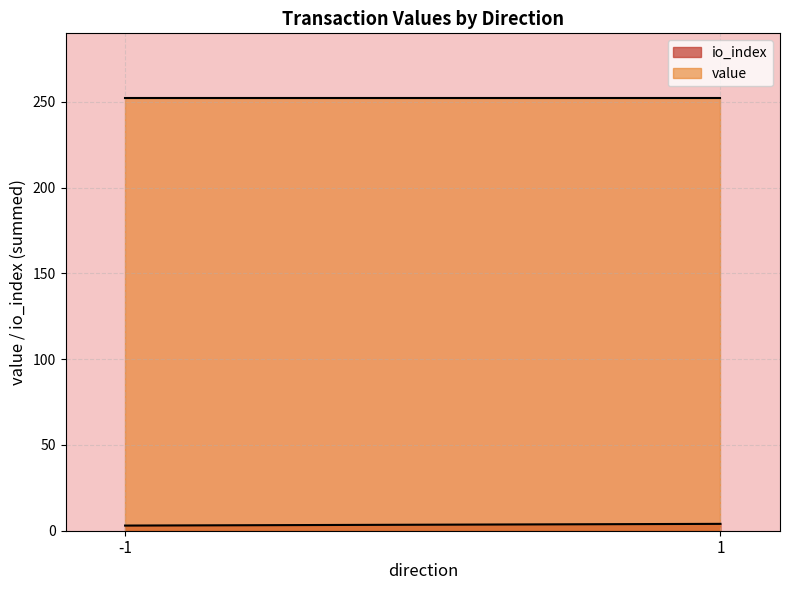

Which category has the lowest value across all series?

-1